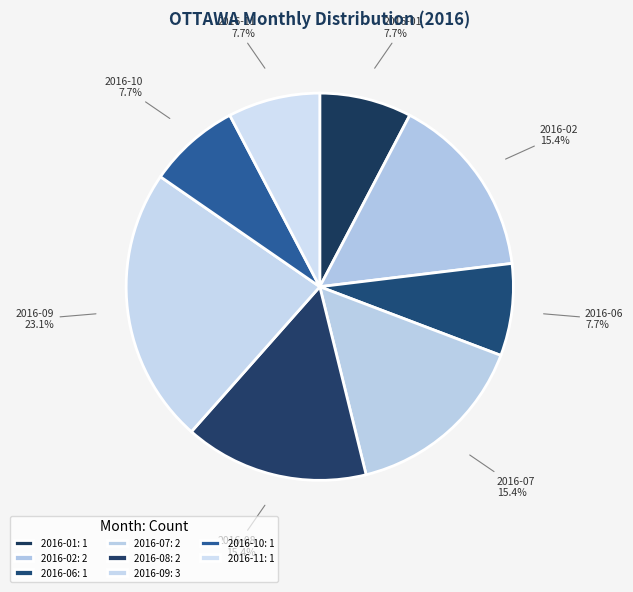

Which slice is the largest?

2016-09